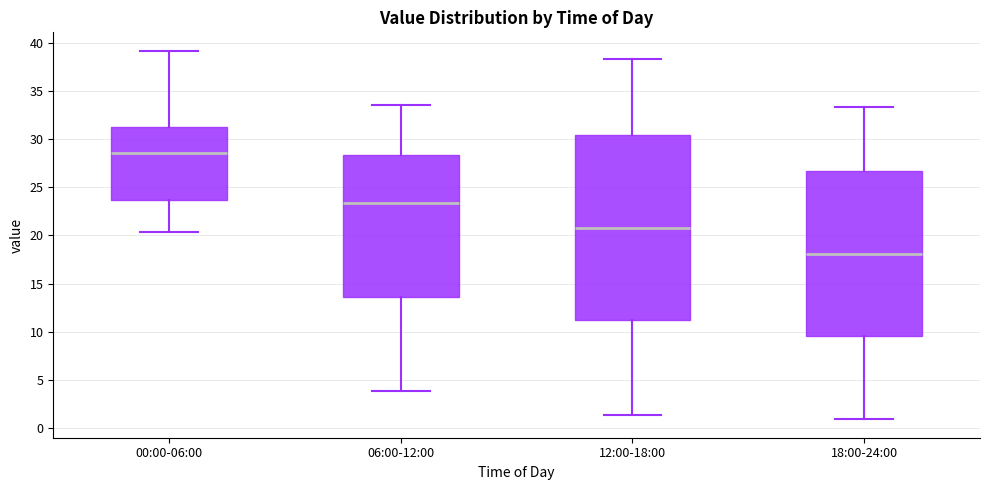

Reading left to right, transcribe this box plot: for each box, give where its median line is, the range the box spans, and where its two whiskers end, as read against the y-axis. The values are not printed on the chart, so give them approximately, as read against the axis.

00:00-06:00: median 28.5, box 23.5 to 31.0, whiskers 20.5 to 39.0
06:00-12:00: median 23.5, box 13.5 to 28.5, whiskers 4.0 to 33.5
12:00-18:00: median 21.0, box 11.0 to 30.5, whiskers 1.5 to 38.5
18:00-24:00: median 18.0, box 9.5 to 26.5, whiskers 1.0 to 33.5